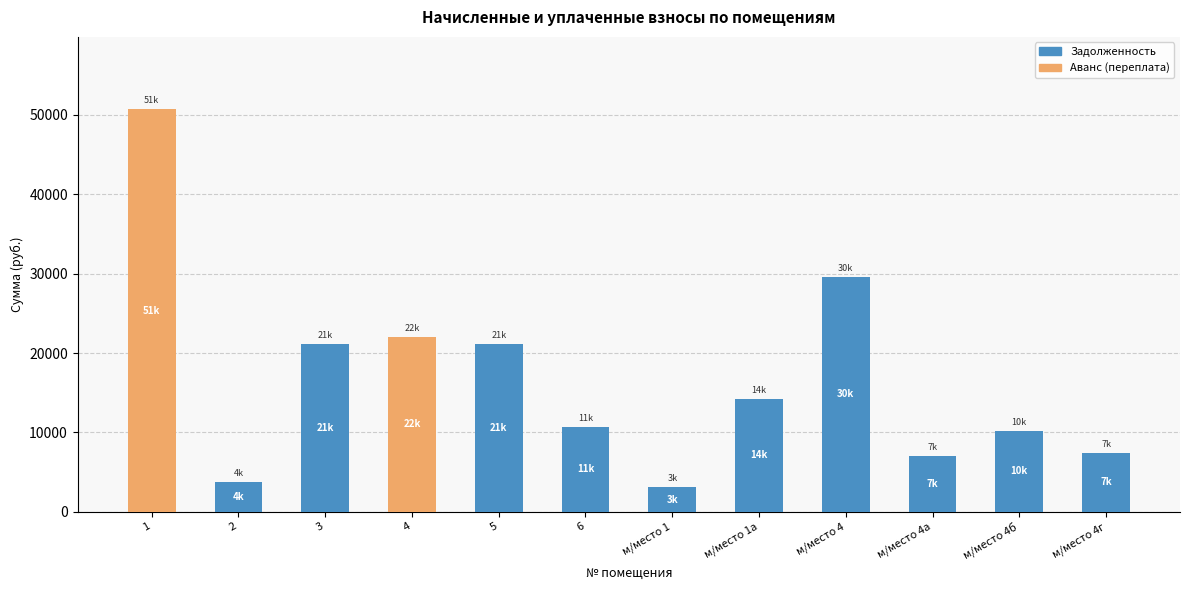

Does the chart contain stacked bars?

Yes